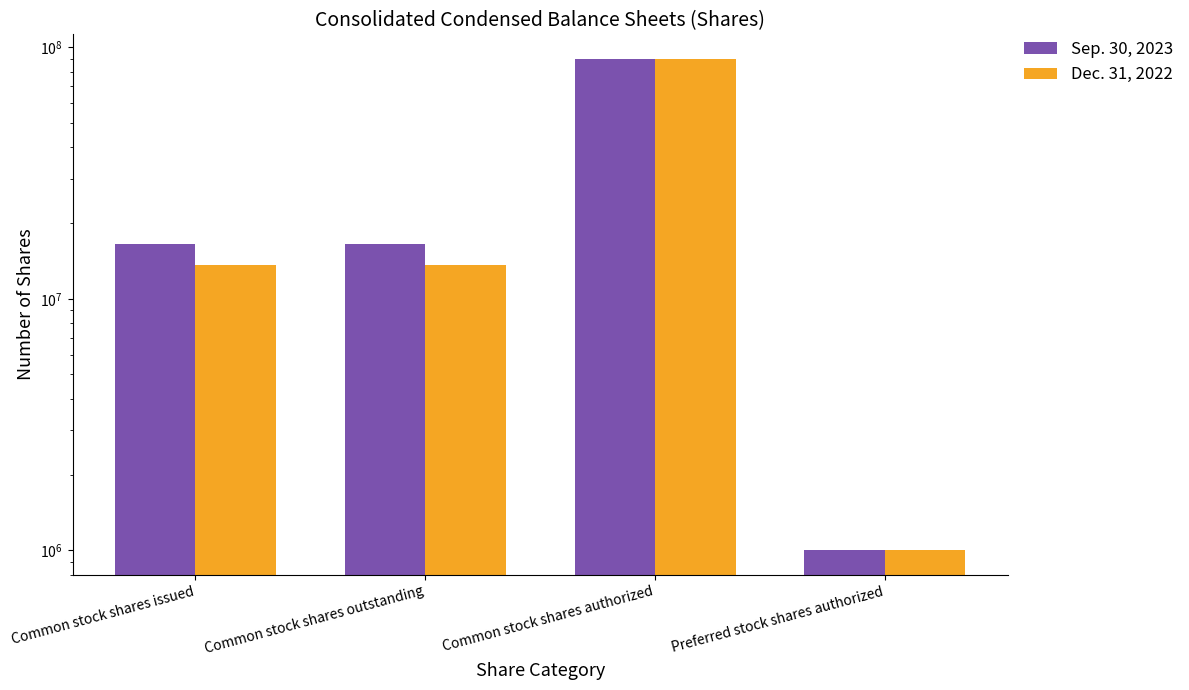

Which category has the lowest value in the Sep. 30, 2023 series?

Preferred stock shares authorized